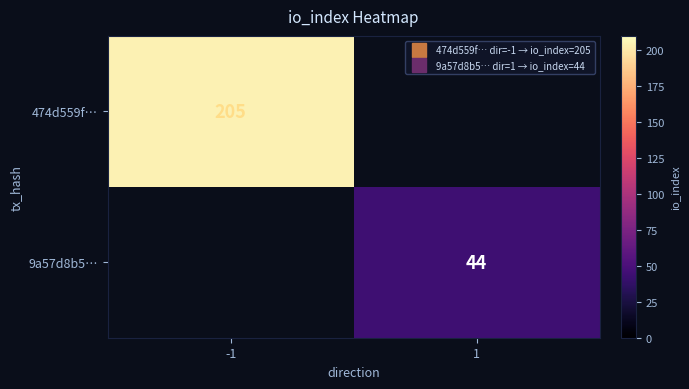

The 9a57d8b5… series shows 44 at 1. True or false?

True